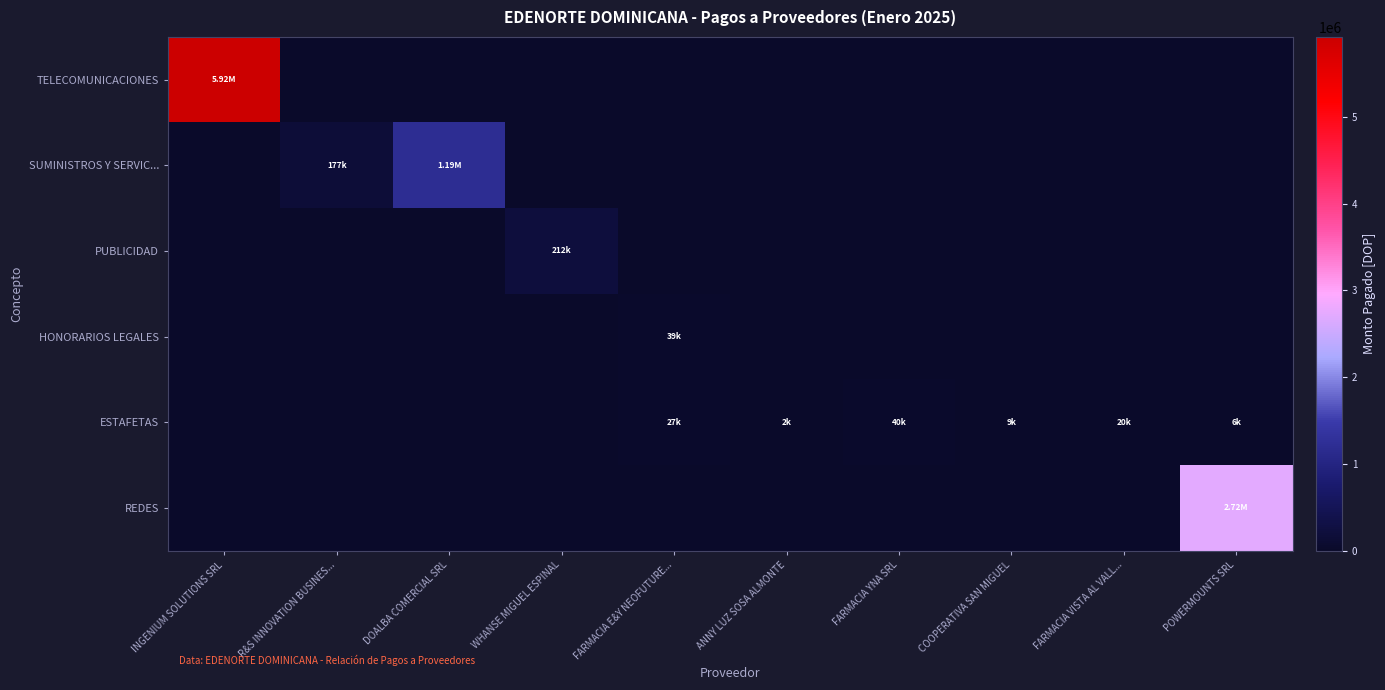

Reading left to right, list all the values displayed in this chart.

TELECOMUNICACIONES: INGENIUM SOLUTIONS SRL=5923138.1	R&S INNOVATION BUSINES...=0.0	DOALBA COMERCIAL SRL=0.0	WHANSE MIGUEL ESPINAL=0.0	FARMACIA E&Y NEOFUTURE...=0.0	ANNY LUZ SOSA ALMONTE=0.0	FARMACIA YNA SRL=0.0	COOPERATIVA SAN MIGUEL=0.0	FARMACIA VISTA AL VALL...=0.0	POWERMOUNTS SRL=0.0
SUMINISTROS Y SERVIC...: INGENIUM SOLUTIONS SRL=0.0	R&S INNOVATION BUSINES...=177100.3	DOALBA COMERCIAL SRL=1191800.0	WHANSE MIGUEL ESPINAL=0.0	FARMACIA E&Y NEOFUTURE...=0.0	ANNY LUZ SOSA ALMONTE=0.0	FARMACIA YNA SRL=0.0	COOPERATIVA SAN MIGUEL=0.0	FARMACIA VISTA AL VALL...=0.0	POWERMOUNTS SRL=0.0
PUBLICIDAD: INGENIUM SOLUTIONS SRL=0.0	R&S INNOVATION BUSINES...=0.0	DOALBA COMERCIAL SRL=0.0	WHANSE MIGUEL ESPINAL=212400.0	FARMACIA E&Y NEOFUTURE...=0.0	ANNY LUZ SOSA ALMONTE=0.0	FARMACIA YNA SRL=0.0	COOPERATIVA SAN MIGUEL=0.0	FARMACIA VISTA AL VALL...=0.0	POWERMOUNTS SRL=0.0
HONORARIOS LEGALES: INGENIUM SOLUTIONS SRL=0.0	R&S INNOVATION BUSINES...=0.0	DOALBA COMERCIAL SRL=0.0	WHANSE MIGUEL ESPINAL=0.0	FARMACIA E&Y NEOFUTURE...=39410.0	ANNY LUZ SOSA ALMONTE=0.0	FARMACIA YNA SRL=0.0	COOPERATIVA SAN MIGUEL=0.0	FARMACIA VISTA AL VALL...=0.0	POWERMOUNTS SRL=0.0
ESTAFETAS: INGENIUM SOLUTIONS SRL=0.0	R&S INNOVATION BUSINES...=0.0	DOALBA COMERCIAL SRL=0.0	WHANSE MIGUEL ESPINAL=0.0	FARMACIA E&Y NEOFUTURE...=26927.6	ANNY LUZ SOSA ALMONTE=1701.0	FARMACIA YNA SRL=39943.0	COOPERATIVA SAN MIGUEL=9470.0	FARMACIA VISTA AL VALL...=20272.4	POWERMOUNTS SRL=6230.0
REDES: INGENIUM SOLUTIONS SRL=0.0	R&S INNOVATION BUSINES...=0.0	DOALBA COMERCIAL SRL=0.0	WHANSE MIGUEL ESPINAL=0.0	FARMACIA E&Y NEOFUTURE...=0.0	ANNY LUZ SOSA ALMONTE=0.0	FARMACIA YNA SRL=0.0	COOPERATIVA SAN MIGUEL=0.0	FARMACIA VISTA AL VALL...=0.0	POWERMOUNTS SRL=2717076.0